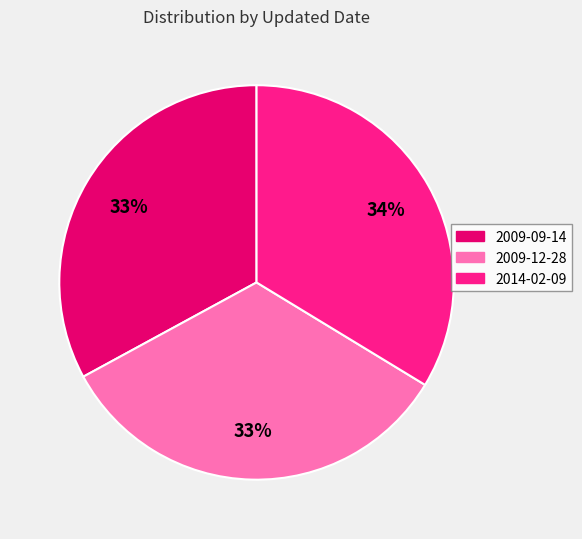

To the nearest percent, what percentage of the pie is 2009-09-14?

33%